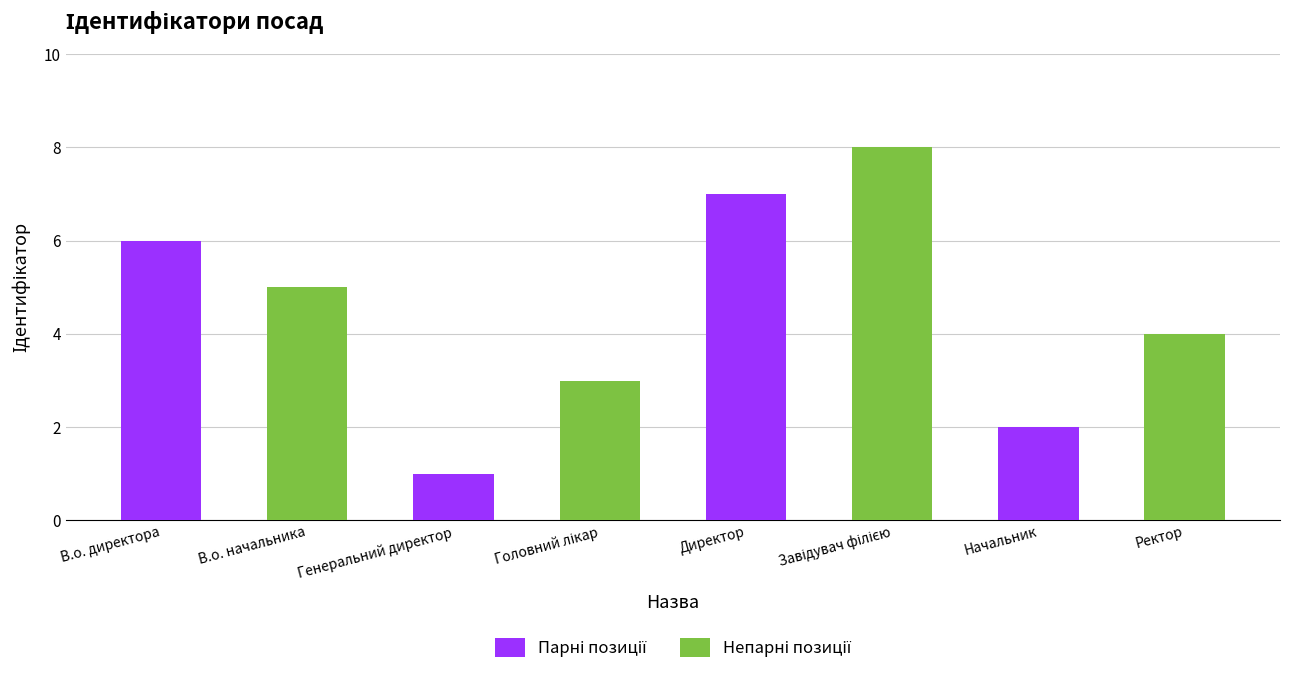

Which category has the highest value across all series?

Директор